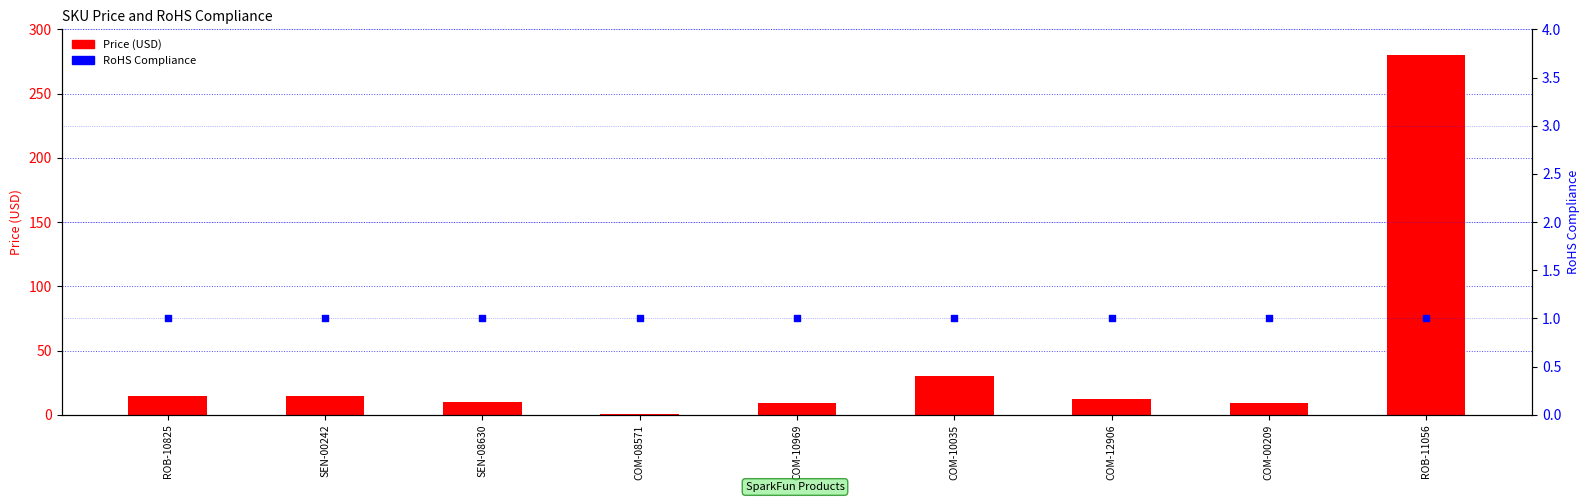

Which series reaches the minimum Y coordinate?

Price (USD)